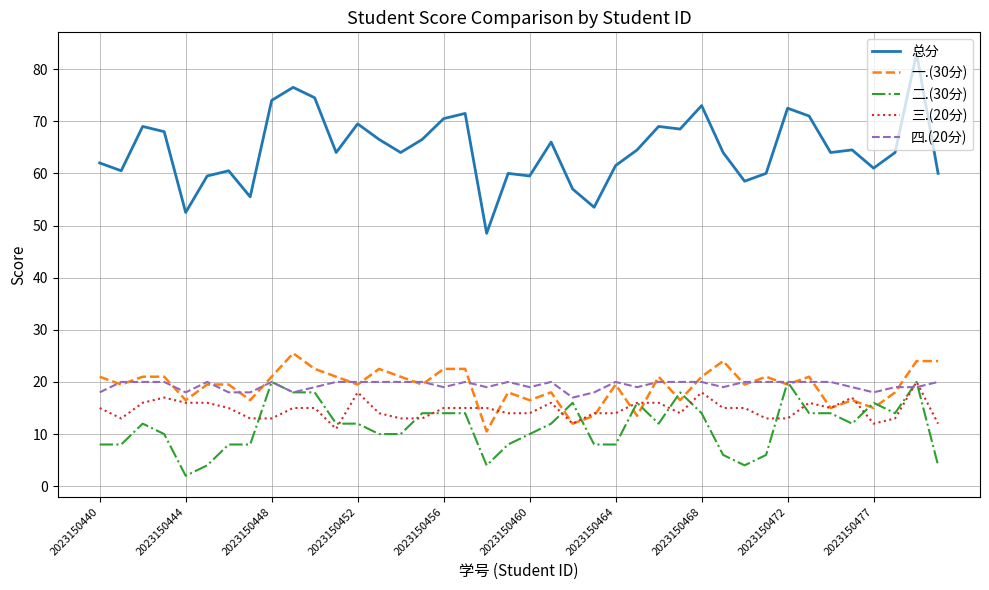

Which series has the widest spread of values?

总分